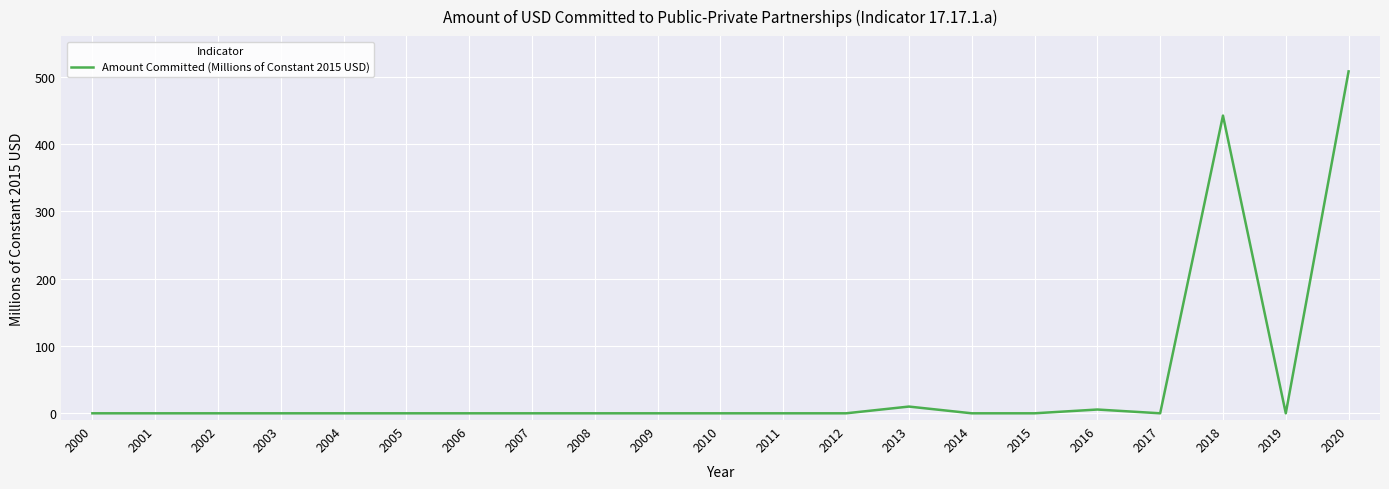

Reading left to right, list all the values displayed in this chart.

0.0	0.0	0.0	0.0	0.0	0.0	0.0	0.0	0.0	0.0	0.0	0.0	0.0	10.0	0.0	0.0	5.6	0.0	442.0	0.0	507.6